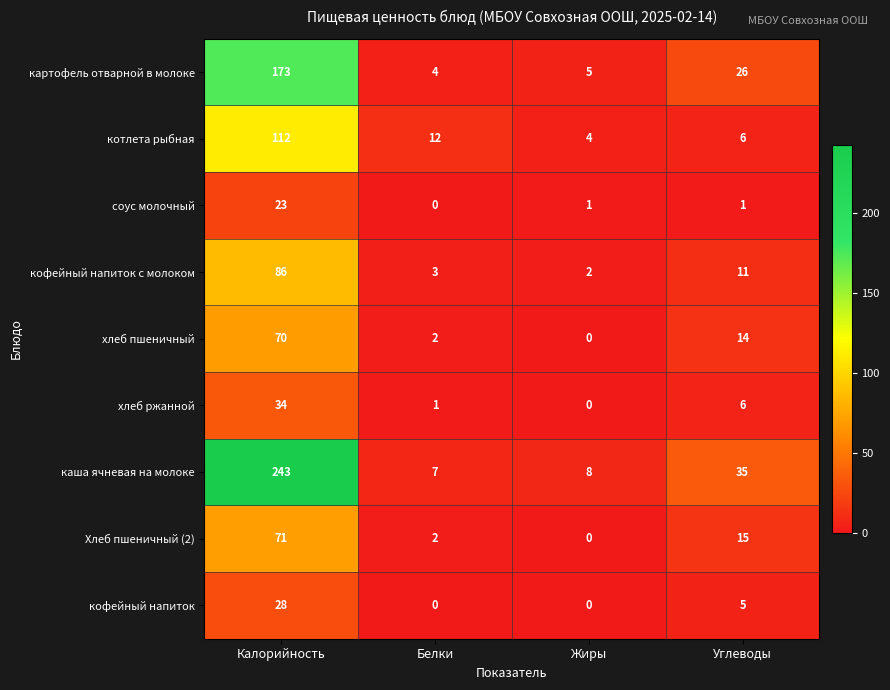

What is the total value across all series at Жиры?

20